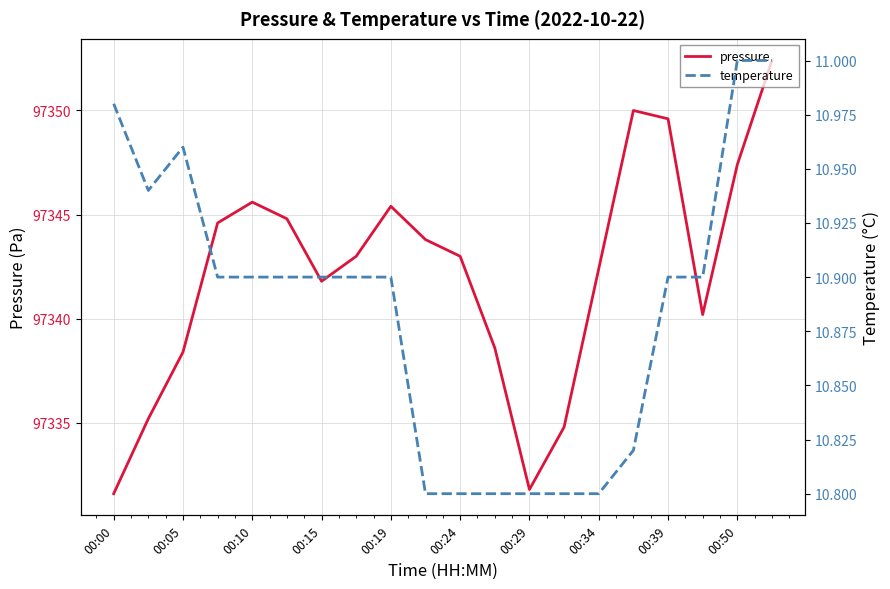

What is the minimum value for pressure?

97331.6